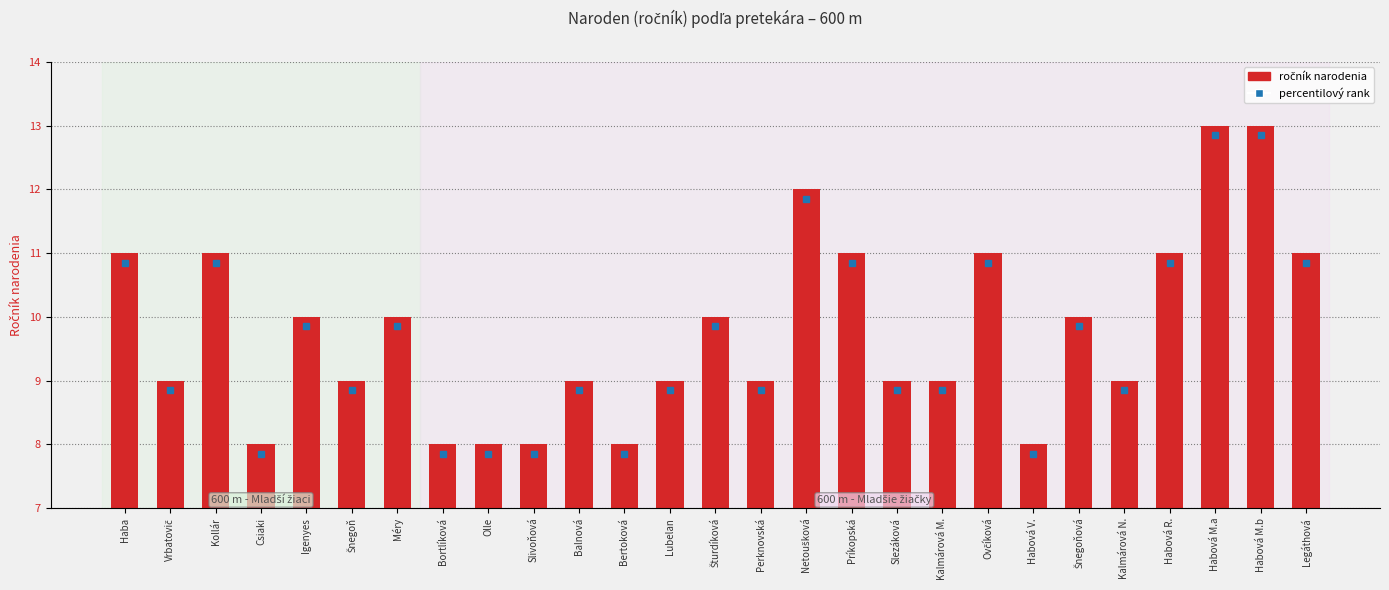

How many bars are there in total?

27